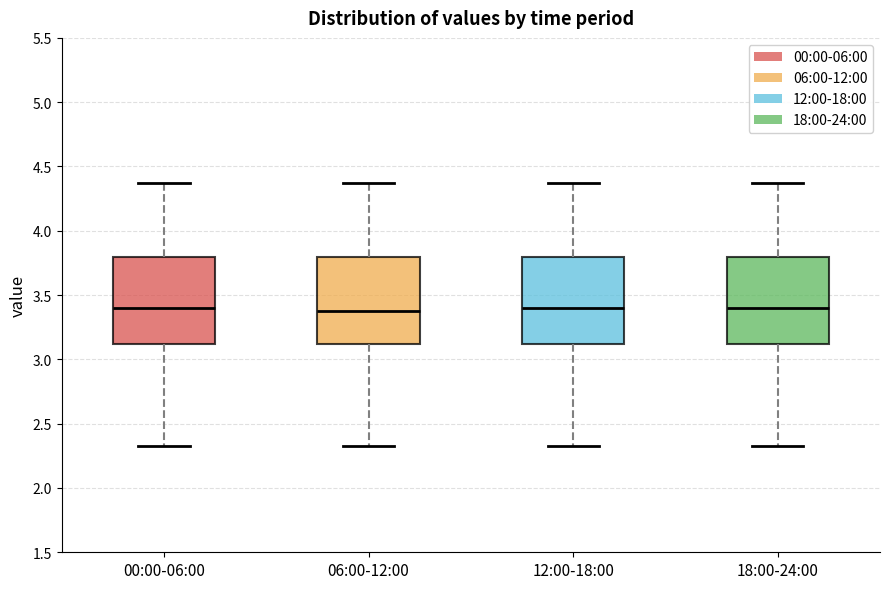

Where does the median line of the box for 00:00-06:00 sit on the y-axis? The values are not printed on the chart, so give them approximately, as read against the axis.

3.40